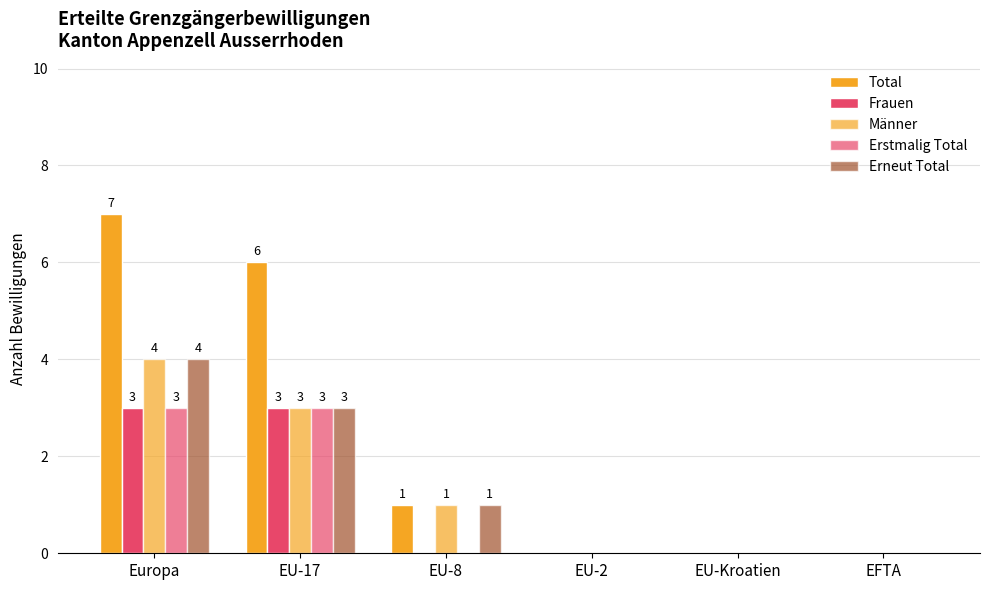

Count the number of categories in the chart.

6